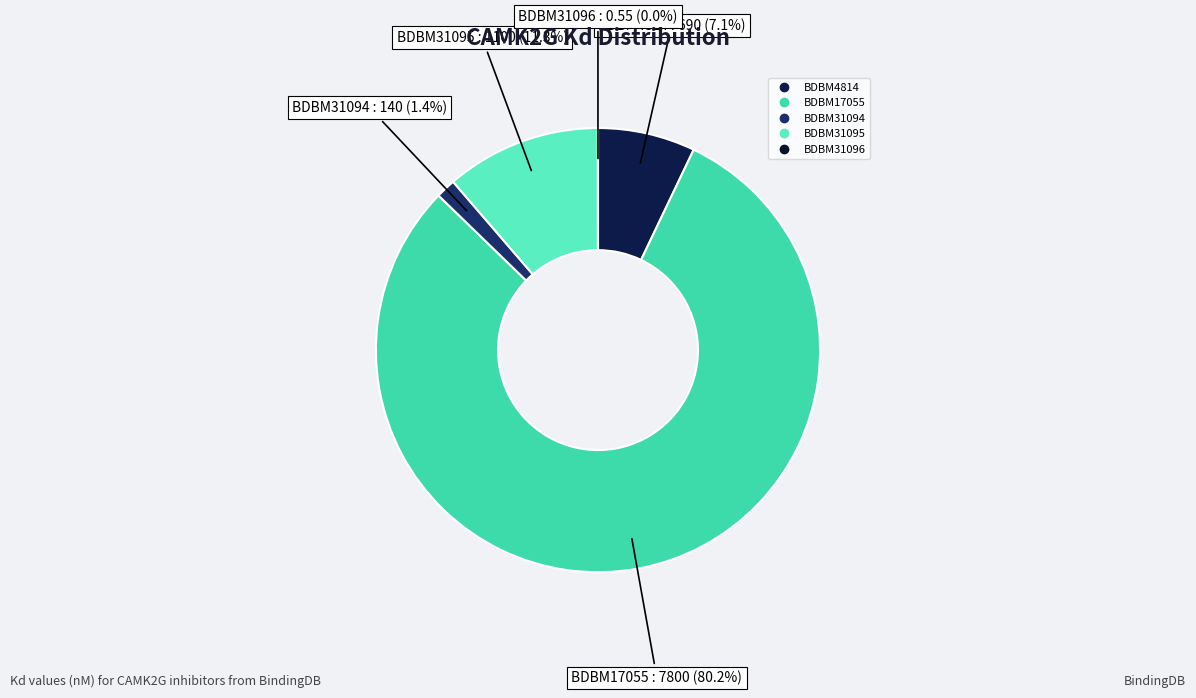

The BDBM31095 slice represents 1% of the pie. True or false?

False